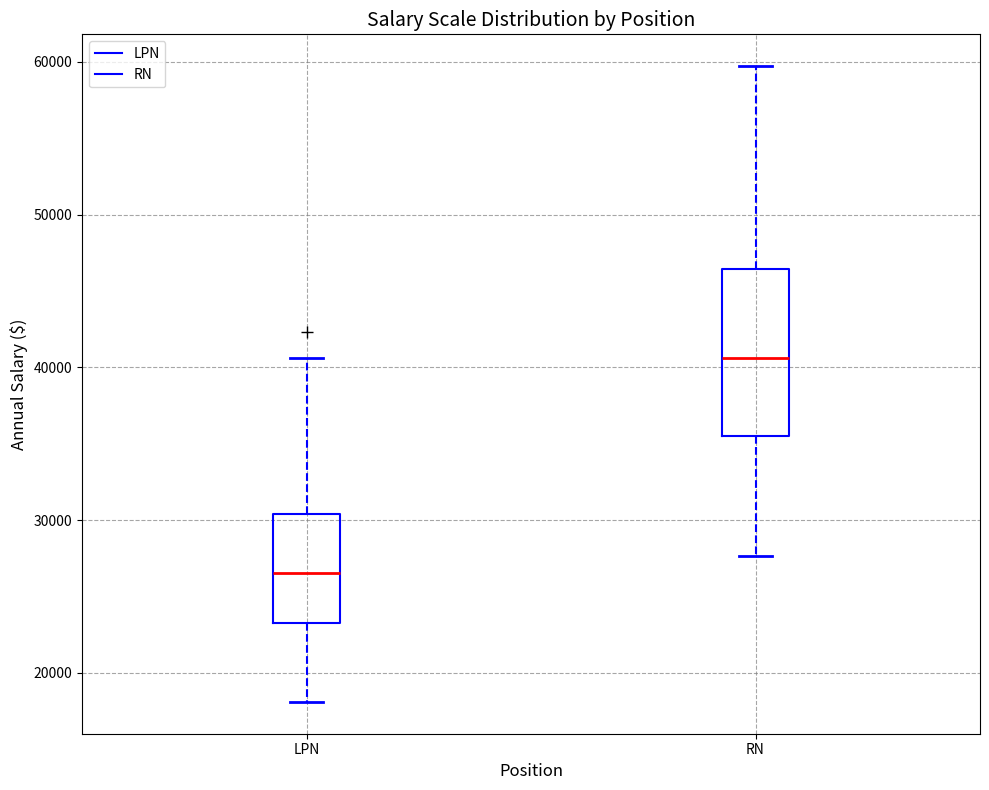

Reading left to right, read every box against the y-axis: the position of its median line, the range the box covers, and the ends of its whiskers. The values are not printed on the chart, so give them approximately, as read against the axis.

LPN: median 27000, box 23000 to 30000, whiskers 18000 to 41000
RN: median 41000, box 36000 to 46000, whiskers 28000 to 60000